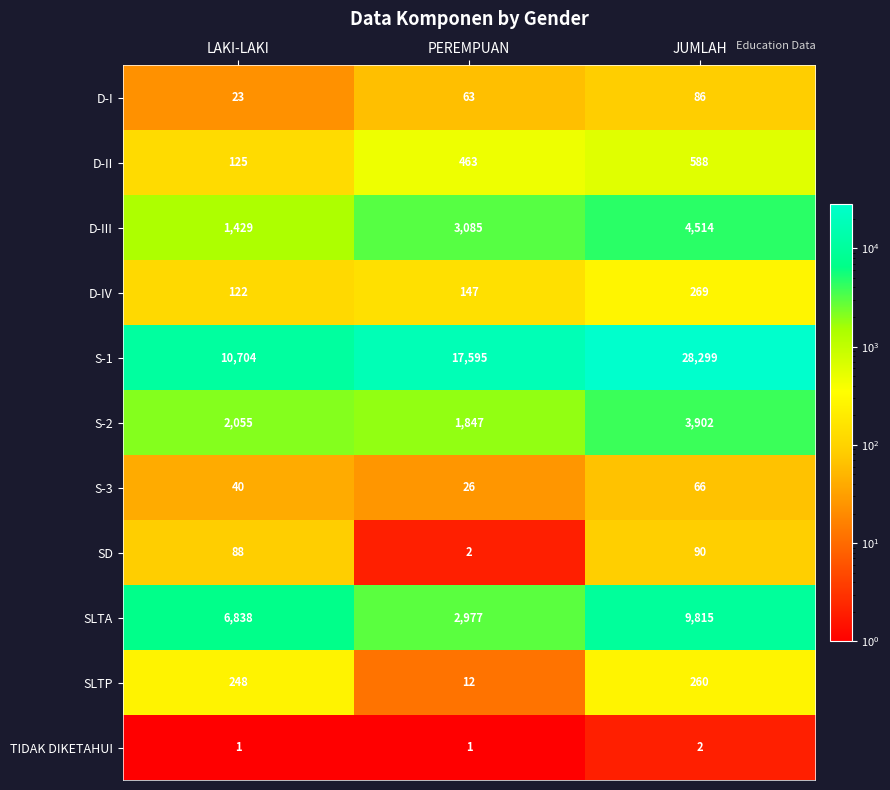

At PEREMPUAN, list the series in order from largest to smallest.

S-1, D-III, SLTA, S-2, D-II, D-IV, D-I, S-3, SLTP, SD, TIDAK DIKETAHUI